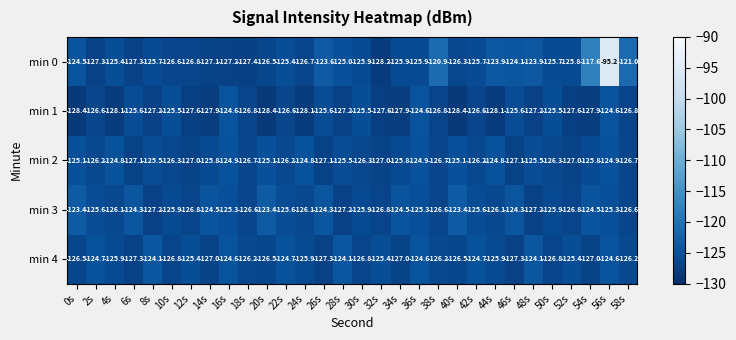

What is the sum of all min 2 values?

-3778.2